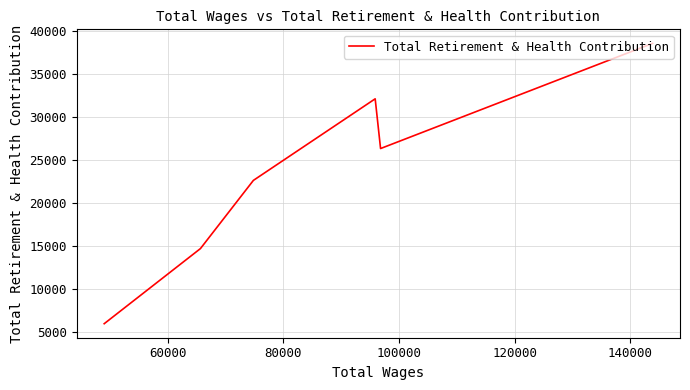

What is the minimum value shown in the chart?

5987